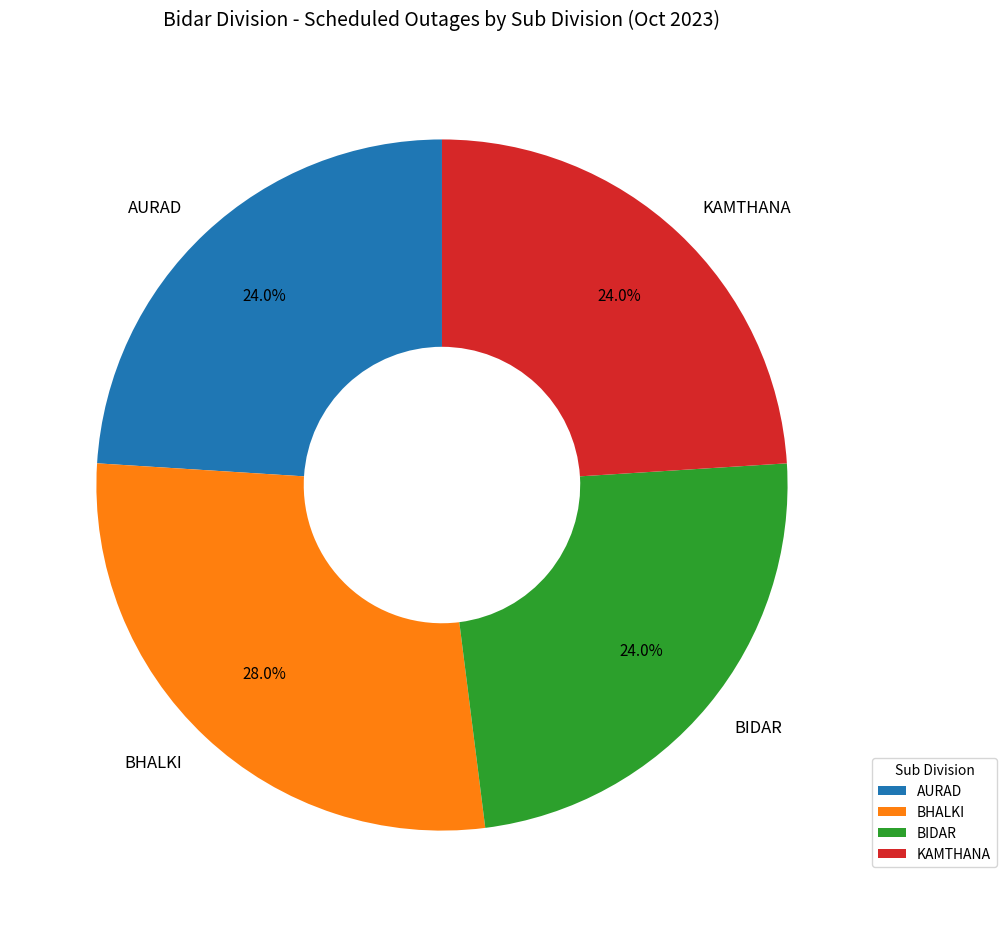

Combined, do KAMTHANA and BHALKI account for over 50%?

Yes